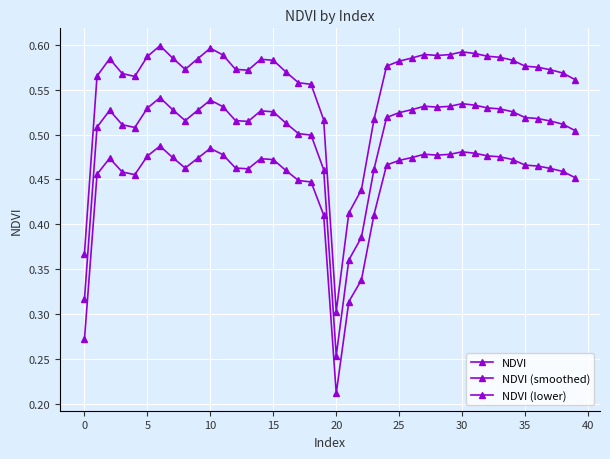

True or false: NDVI and NDVI (smoothed) intersect in this chart.

False